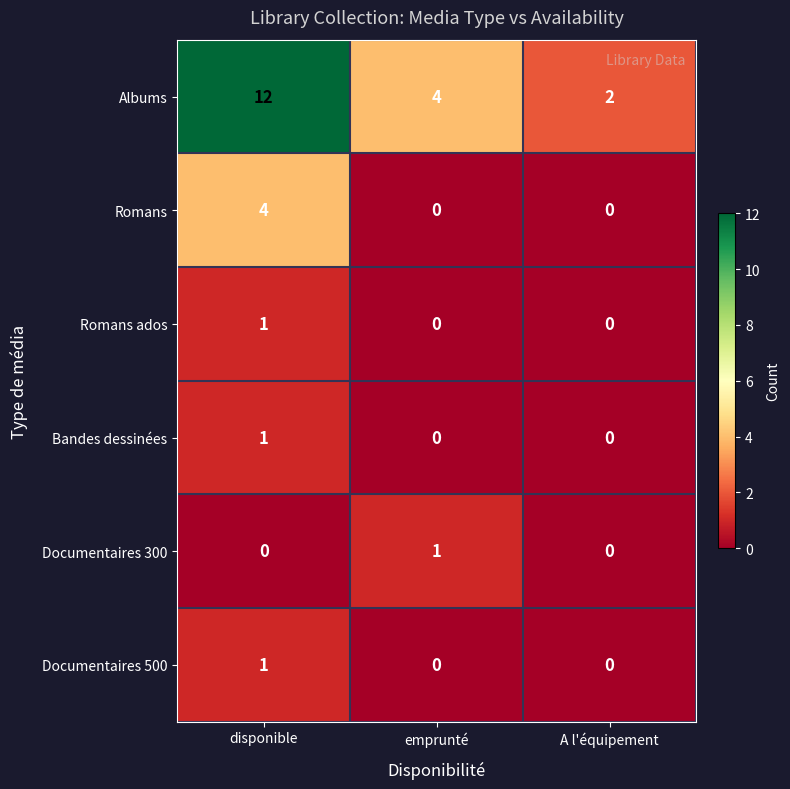

The Albums series shows 4 at emprunté. True or false?

True